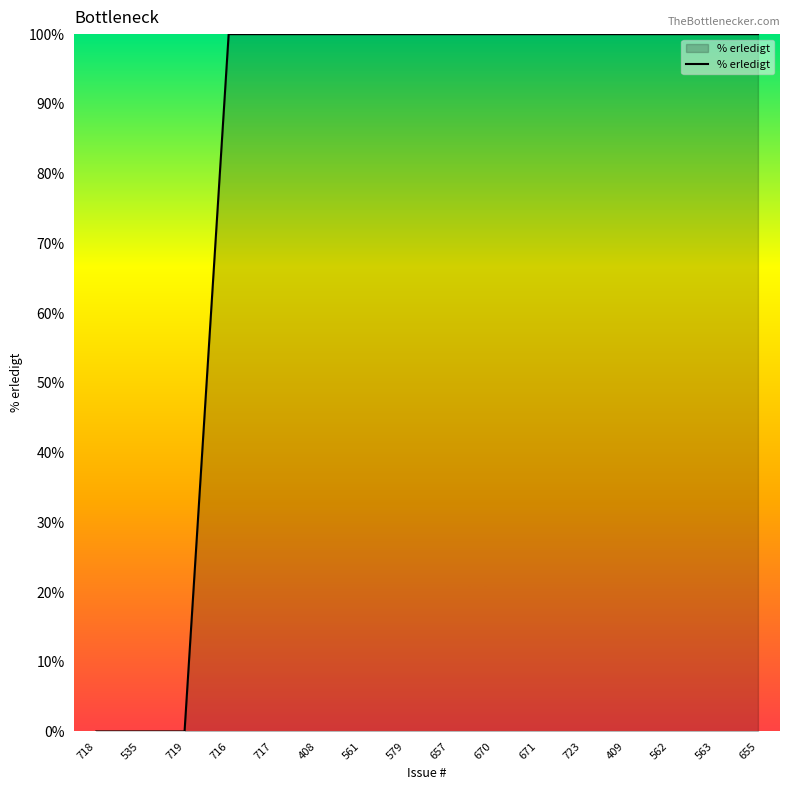

The value at 717 is 59. True or false?

False